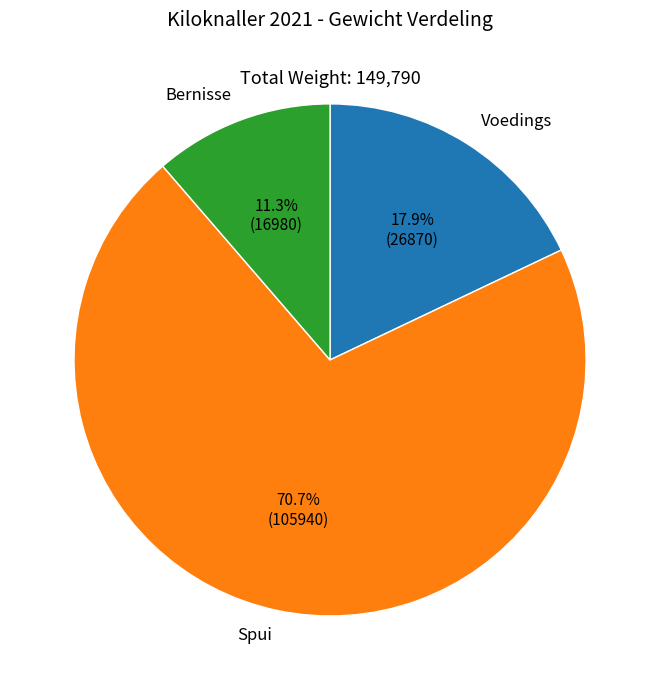

Which slice is the largest?

Spui